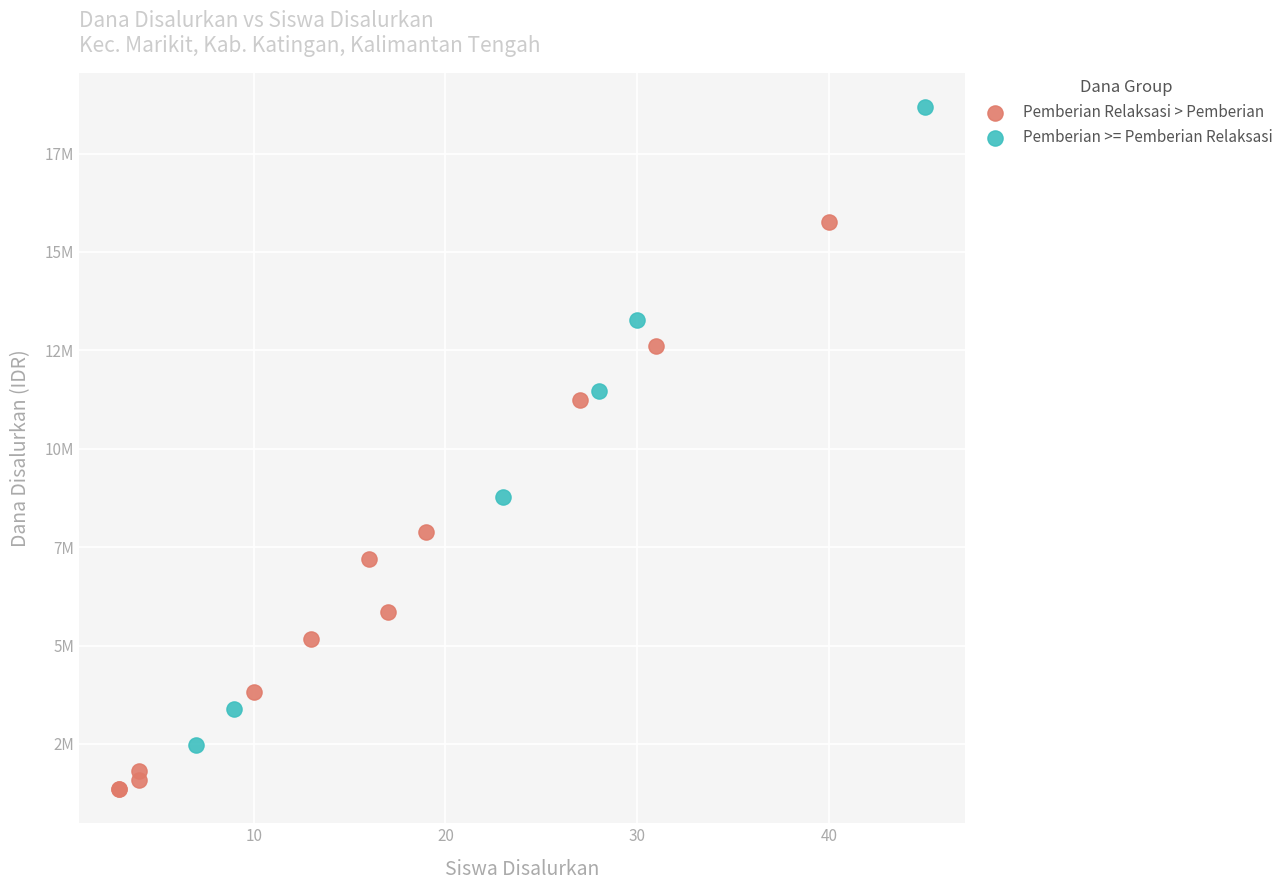

Which series contains the lowest Y value?

Pemberian Relaksasi > Pemberian